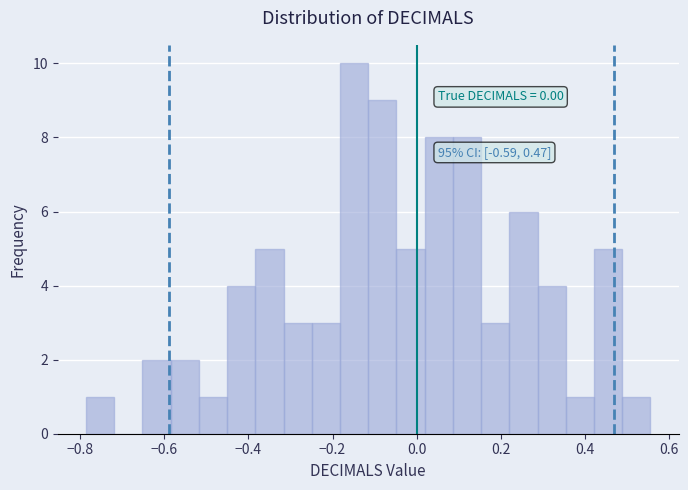

Read against the x-axis, roughly where is the centre of the tallest bar?

-0.14